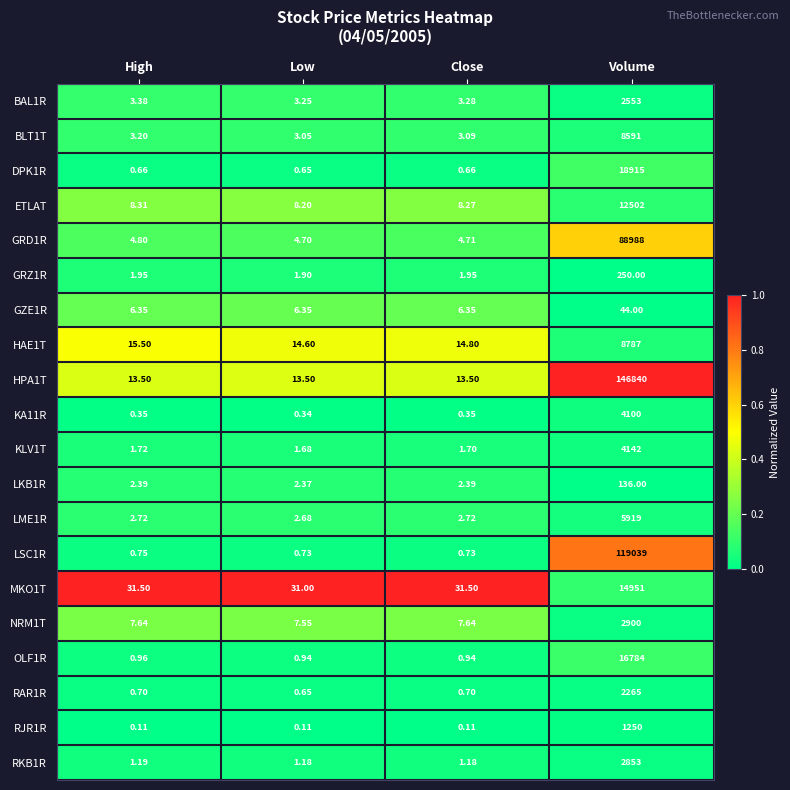

At High, list the series in order from largest to smallest.

MKO1T, HAE1T, HPA1T, ETLAT, NRM1T, GZE1R, GRD1R, BAL1R, BLT1T, LME1R, LKB1R, GRZ1R, KLV1T, RKB1R, OLF1R, LSC1R, RAR1R, DPK1R, KA11R, RJR1R